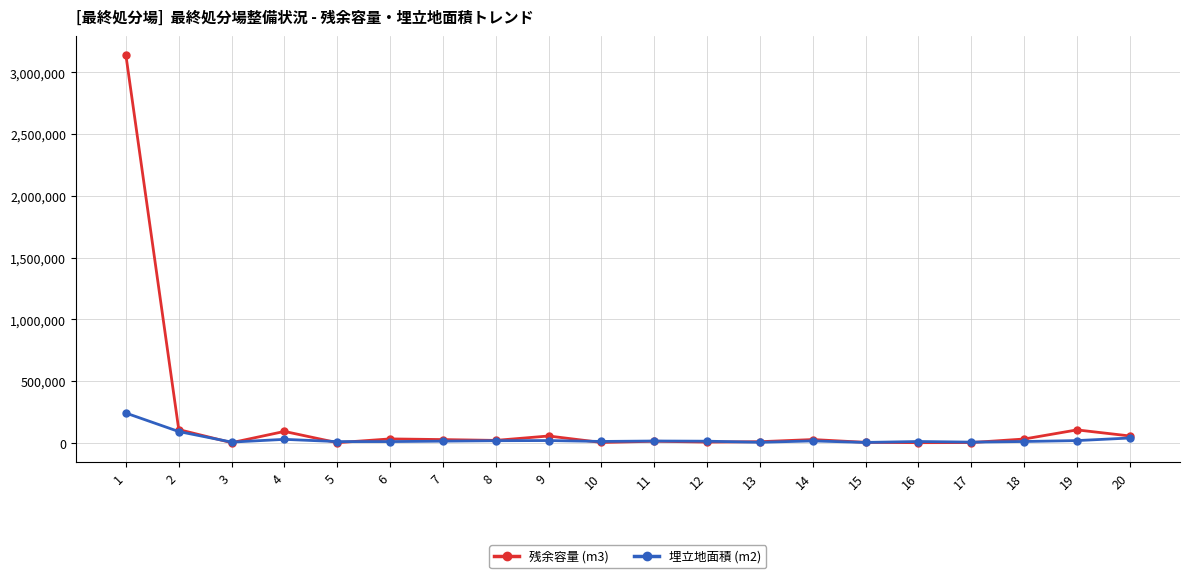

True or false: 埋立地面積 (m2) has a value of 17000 at 19.

True